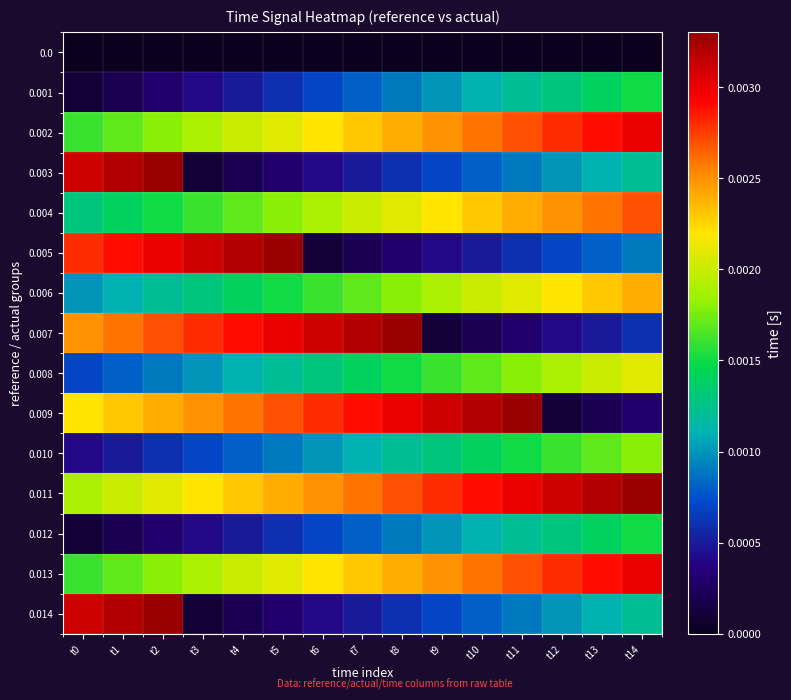

Reading left to right, what are all the values shown in this chart?

0.0: t0=0.0	t1=0.0	t2=0.0	t3=0.0	t4=0.0	t5=0.0	t6=0.0	t7=0.0	t8=0.0	t9=0.0	t10=0.0	t11=0.0	t12=0.0	t13=0.0	t14=0.0
0.001: t0=0.0	t1=0.0	t2=0.0	t3=0.0	t4=0.0	t5=0.0	t6=0.0	t7=0.0	t8=0.0	t9=0.0	t10=0.0	t11=0.0	t12=0.0	t13=0.0	t14=0.0
0.002: t0=0.0	t1=0.0	t2=0.0	t3=0.0	t4=0.0	t5=0.0	t6=0.0	t7=0.0	t8=0.0	t9=0.0	t10=0.0	t11=0.0	t12=0.0	t13=0.0	t14=0.0
0.003: t0=0.0	t1=0.0	t2=0.0	t3=0.0	t4=0.0	t5=0.0	t6=0.0	t7=0.0	t8=0.0	t9=0.0	t10=0.0	t11=0.0	t12=0.0	t13=0.0	t14=0.0
0.004: t0=0.0	t1=0.0	t2=0.0	t3=0.0	t4=0.0	t5=0.0	t6=0.0	t7=0.0	t8=0.0	t9=0.0	t10=0.0	t11=0.0	t12=0.0	t13=0.0	t14=0.0
0.005: t0=0.0	t1=0.0	t2=0.0	t3=0.0	t4=0.0	t5=0.0	t6=0.0	t7=0.0	t8=0.0	t9=0.0	t10=0.0	t11=0.0	t12=0.0	t13=0.0	t14=0.0
0.006: t0=0.0	t1=0.0	t2=0.0	t3=0.0	t4=0.0	t5=0.0	t6=0.0	t7=0.0	t8=0.0	t9=0.0	t10=0.0	t11=0.0	t12=0.0	t13=0.0	t14=0.0
0.007: t0=0.0	t1=0.0	t2=0.0	t3=0.0	t4=0.0	t5=0.0	t6=0.0	t7=0.0	t8=0.0	t9=0.0	t10=0.0	t11=0.0	t12=0.0	t13=0.0	t14=0.0
0.008: t0=0.0	t1=0.0	t2=0.0	t3=0.0	t4=0.0	t5=0.0	t6=0.0	t7=0.0	t8=0.0	t9=0.0	t10=0.0	t11=0.0	t12=0.0	t13=0.0	t14=0.0
0.009: t0=0.0	t1=0.0	t2=0.0	t3=0.0	t4=0.0	t5=0.0	t6=0.0	t7=0.0	t8=0.0	t9=0.0	t10=0.0	t11=0.0	t12=0.0	t13=0.0	t14=0.0
0.010: t0=0.0	t1=0.0	t2=0.0	t3=0.0	t4=0.0	t5=0.0	t6=0.0	t7=0.0	t8=0.0	t9=0.0	t10=0.0	t11=0.0	t12=0.0	t13=0.0	t14=0.0
0.011: t0=0.0	t1=0.0	t2=0.0	t3=0.0	t4=0.0	t5=0.0	t6=0.0	t7=0.0	t8=0.0	t9=0.0	t10=0.0	t11=0.0	t12=0.0	t13=0.0	t14=0.0
0.012: t0=0.0	t1=0.0	t2=0.0	t3=0.0	t4=0.0	t5=0.0	t6=0.0	t7=0.0	t8=0.0	t9=0.0	t10=0.0	t11=0.0	t12=0.0	t13=0.0	t14=0.0
0.013: t0=0.0	t1=0.0	t2=0.0	t3=0.0	t4=0.0	t5=0.0	t6=0.0	t7=0.0	t8=0.0	t9=0.0	t10=0.0	t11=0.0	t12=0.0	t13=0.0	t14=0.0
0.014: t0=0.0	t1=0.0	t2=0.0	t3=0.0	t4=0.0	t5=0.0	t6=0.0	t7=0.0	t8=0.0	t9=0.0	t10=0.0	t11=0.0	t12=0.0	t13=0.0	t14=0.0